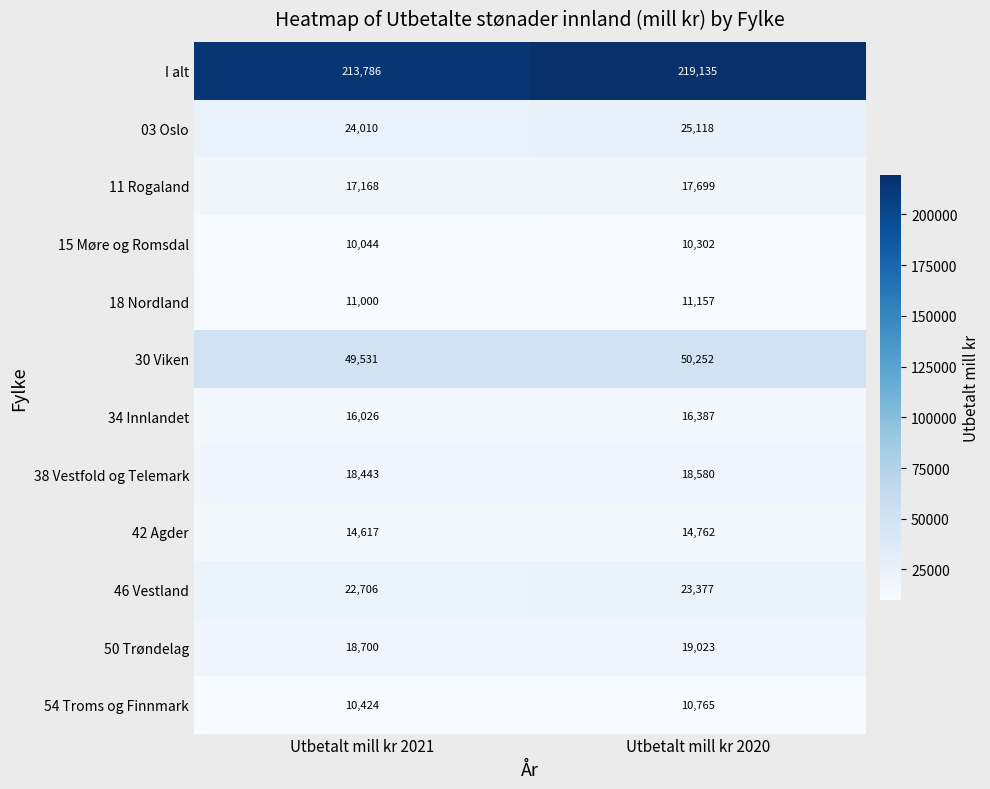

Count the number of data series in this chart.

12